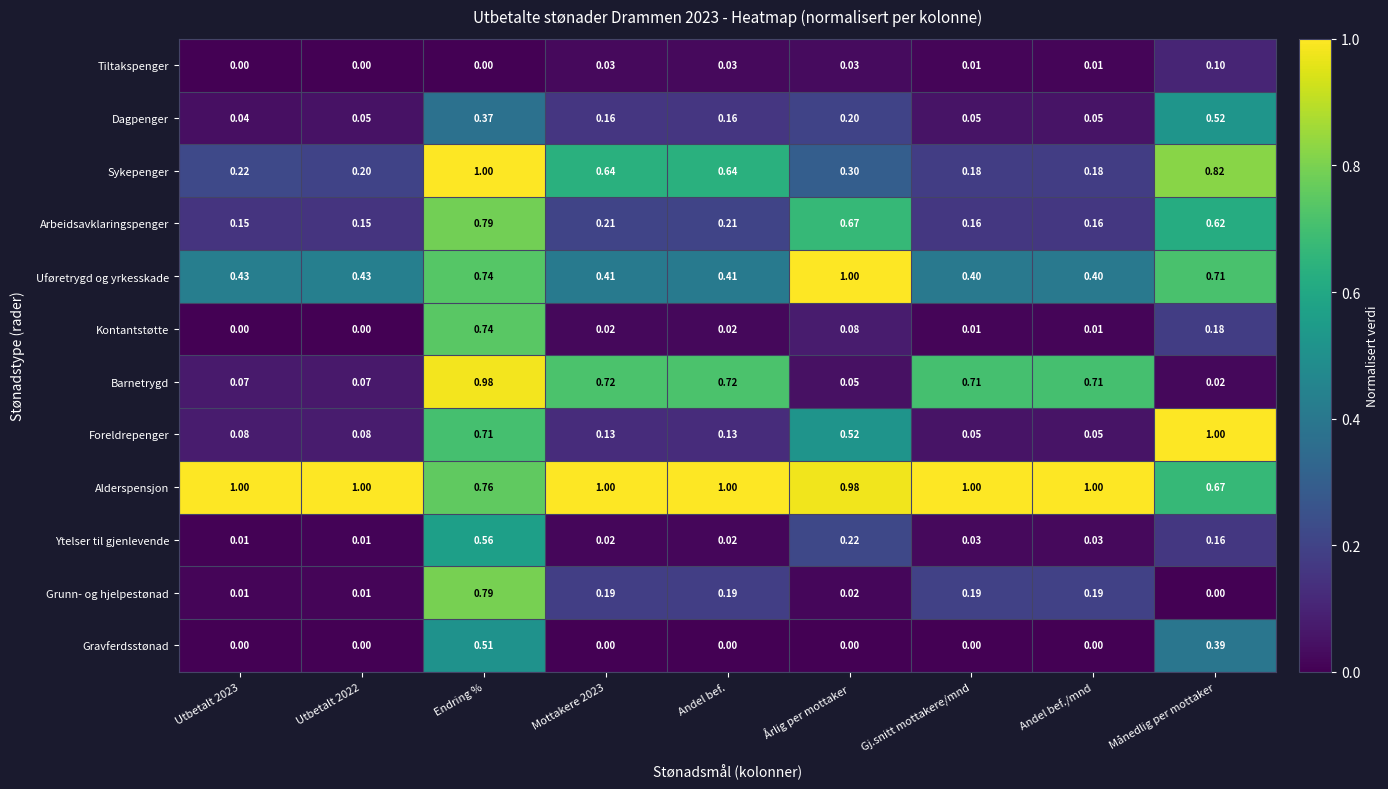

At which category is the sum across all series the highest?

Endring %